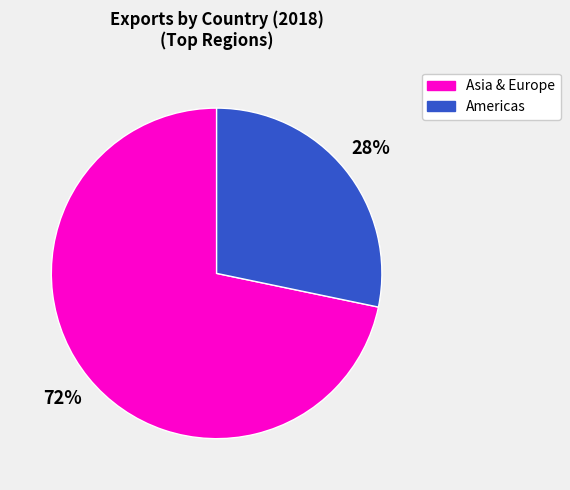

Does any single category account for the majority?

Yes